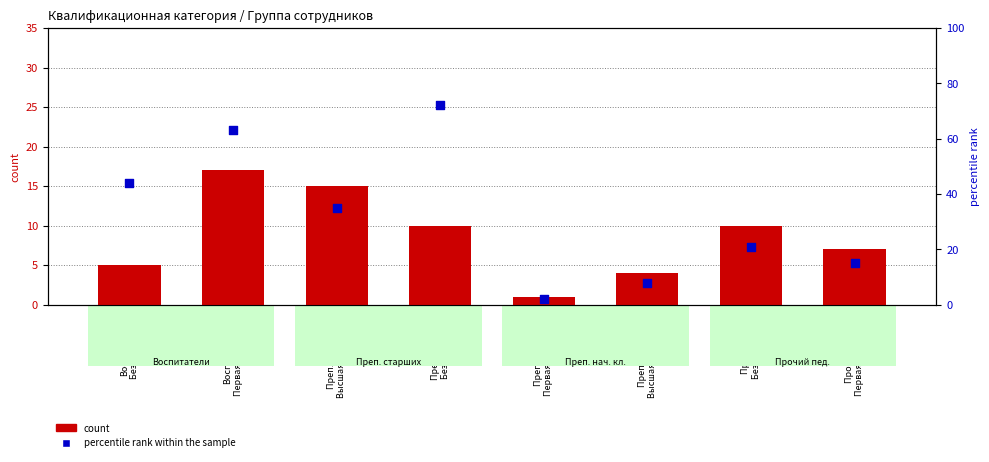

Is the value of percentile rank within the sample at Прочий пед.
Без категории greater than the value of count at Преп. нач. кл.
Высшая категория?

Yes